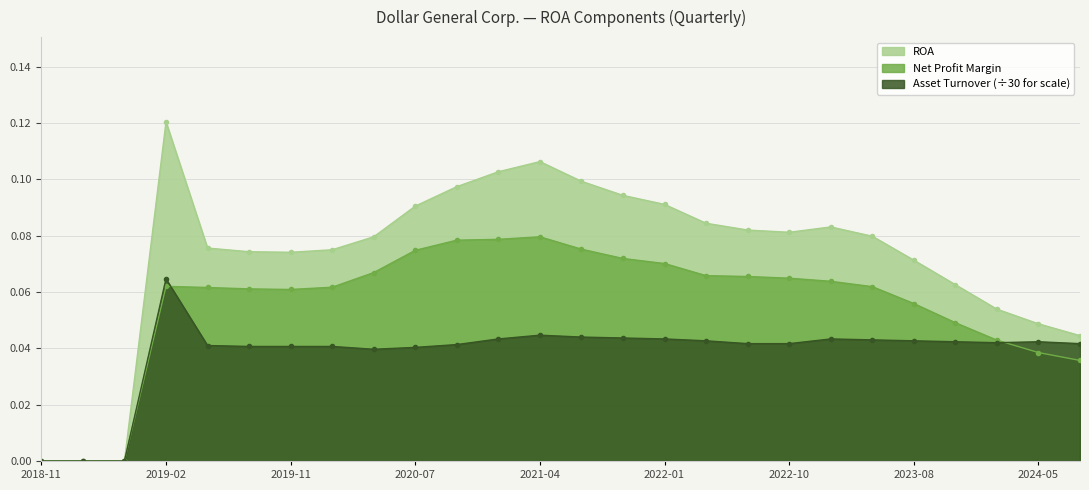

Which series ends up on top after the final intersection of Asset Turnover and Net Profit Margin?

Asset Turnover